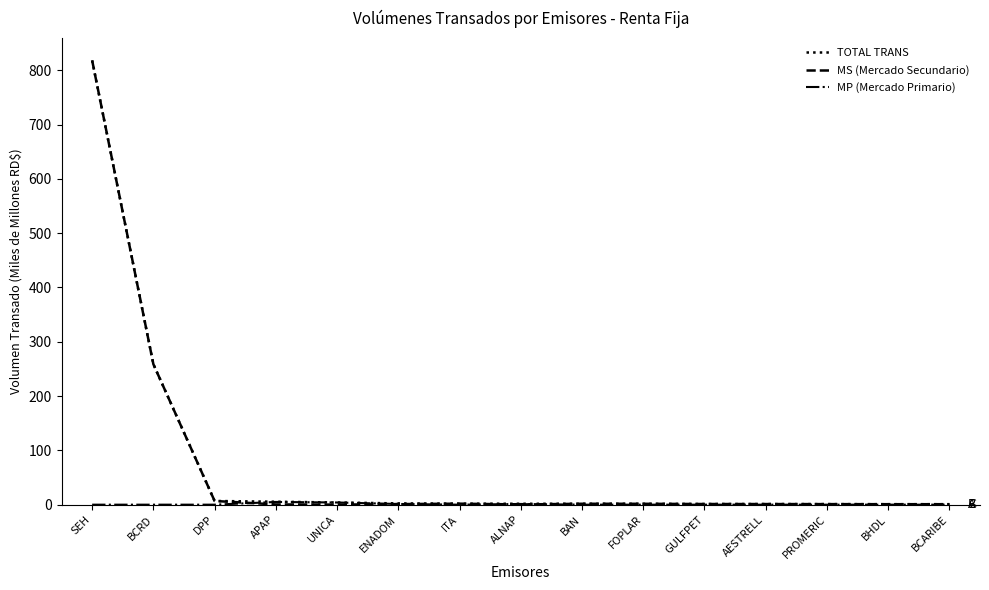

What is the total value across all series at ALNAP?

3.4